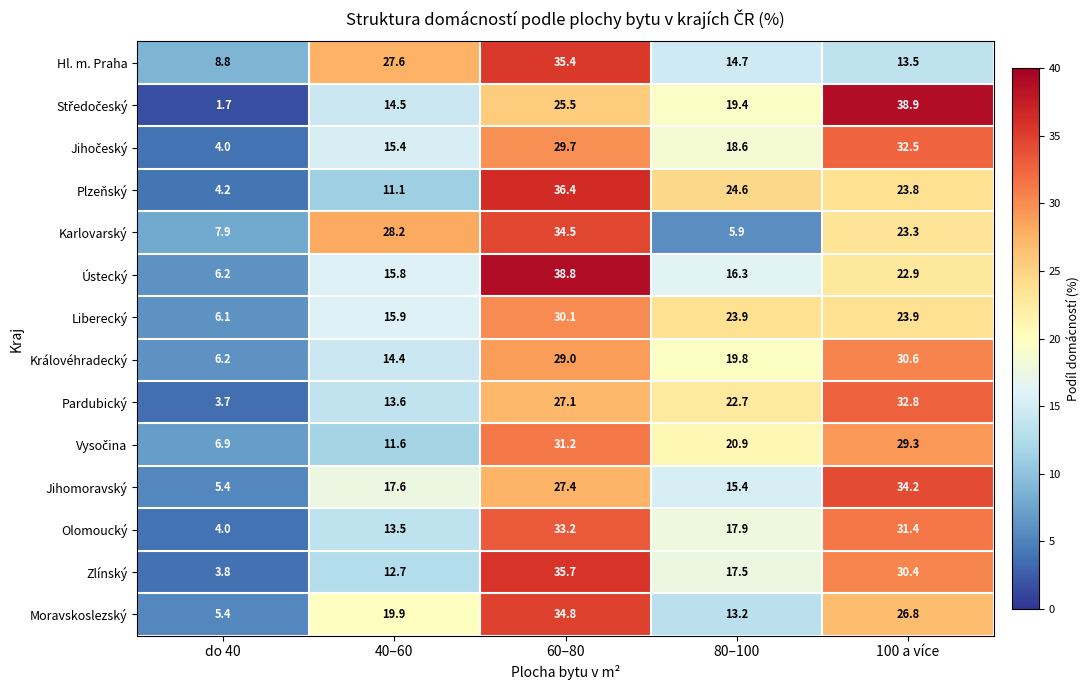

At which category is the sum across all series the highest?

60–80